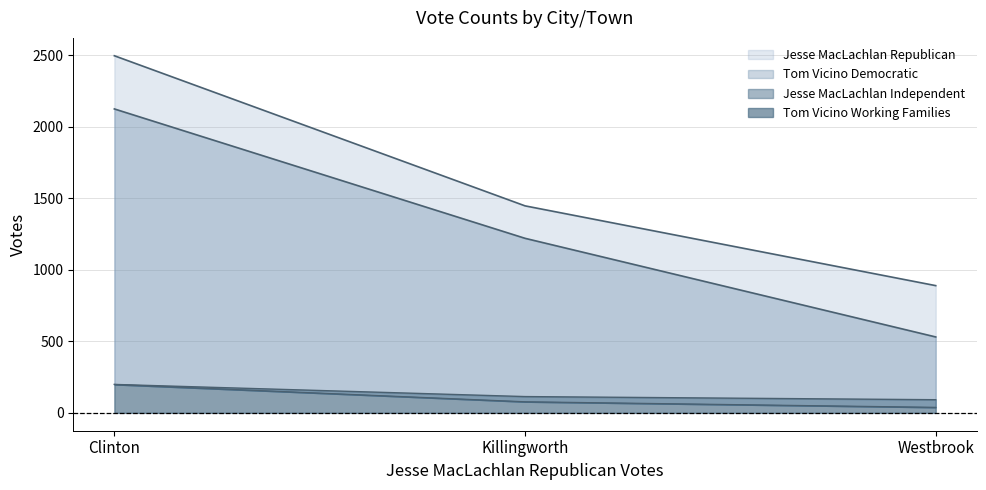

Reading left to right, what are all the values shown in this chart?

Jesse MacLachlan Republican: 2498	1448	890
Jesse MacLachlan Independent: 199	114	92
Tom Vicino Democratic: 2126	1221	531
Tom Vicino Working Families: 199	78	39